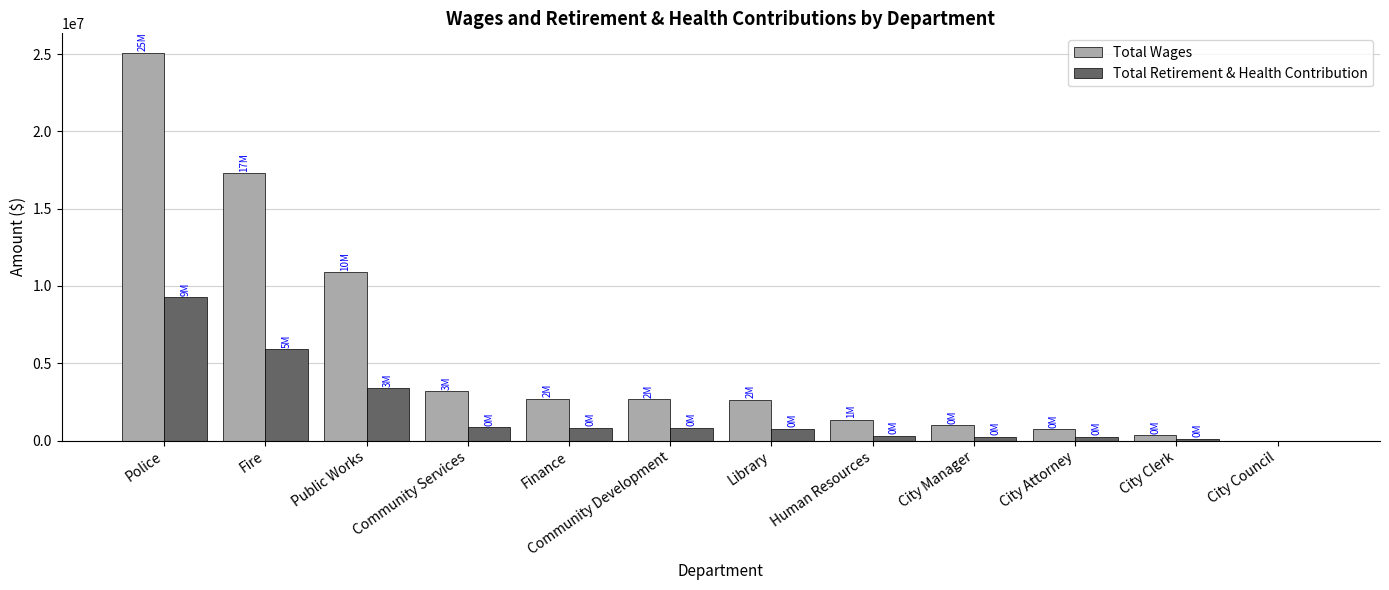

Is the value of Total Retirement & Health Contribution at Fire greater than the value of Total Wages at City Council?

Yes